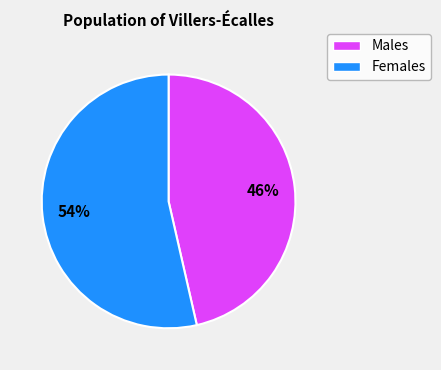

Is there a majority slice in this chart?

Yes